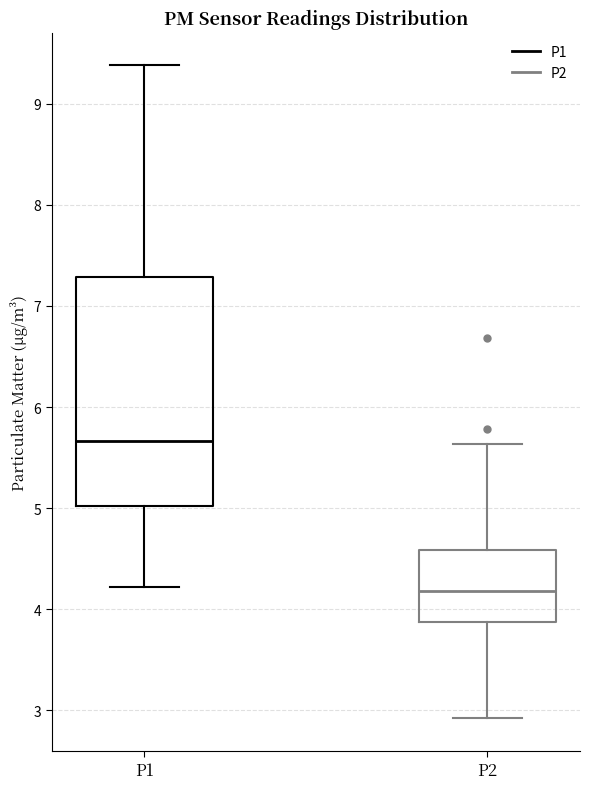

Where is the lower edge of the box for P2 on the y-axis? The values are not printed on the chart, so give them approximately, as read against the axis.

3.9